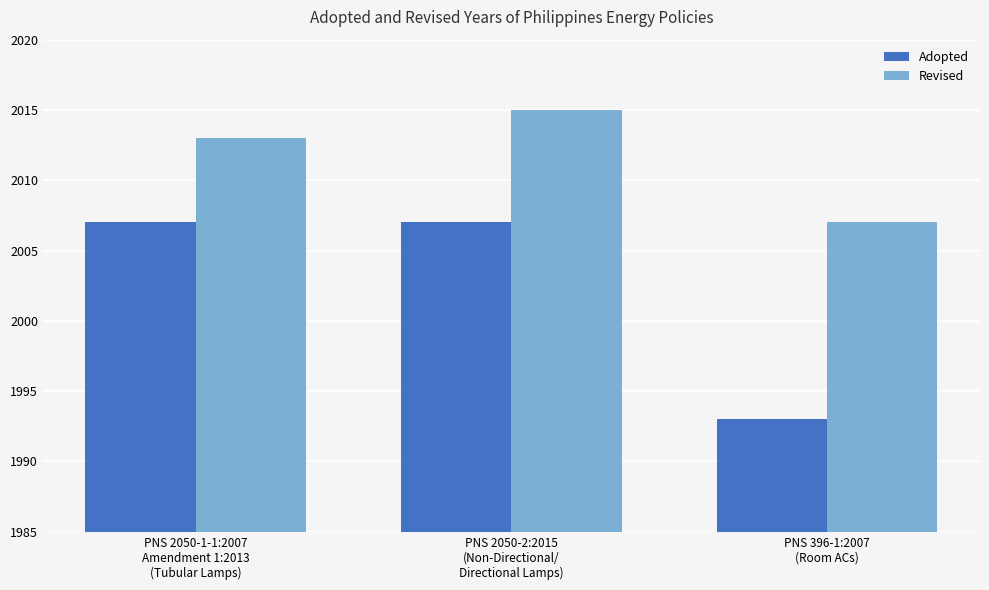

Are the bars horizontal?

No